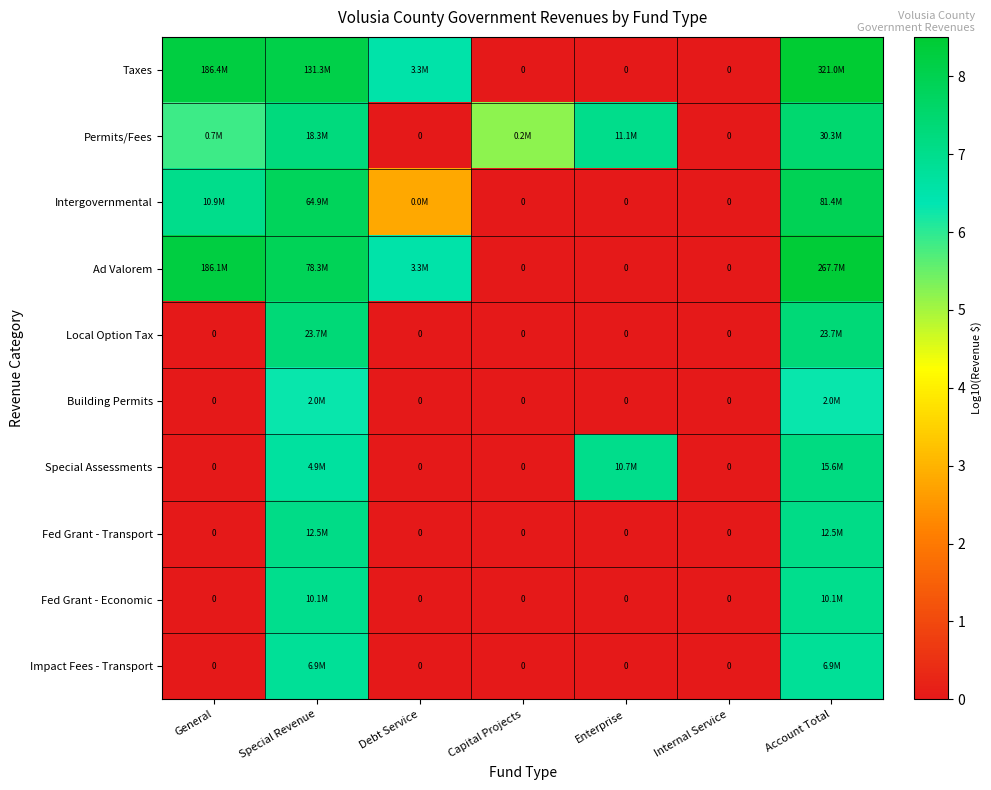

Between Debt Service and Special Revenue, which is larger?

Special Revenue